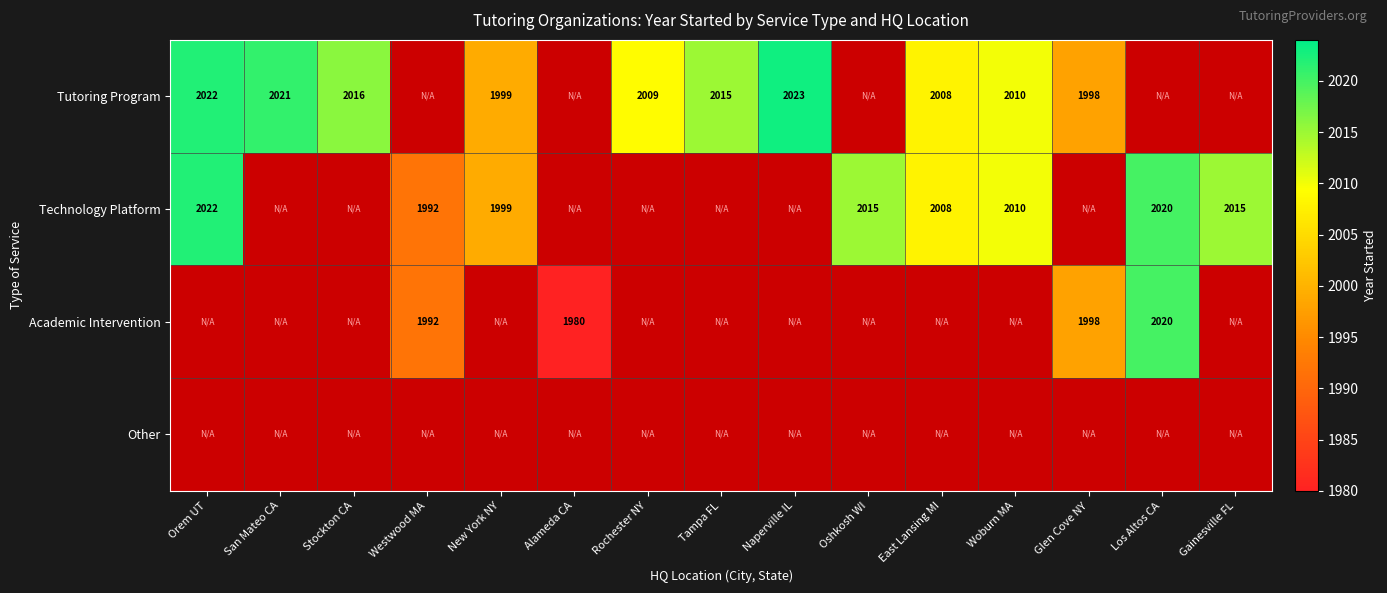

Is the value of Technology Platform at East Lansing MI greater than the value of Tutoring Program at New York NY?

Yes